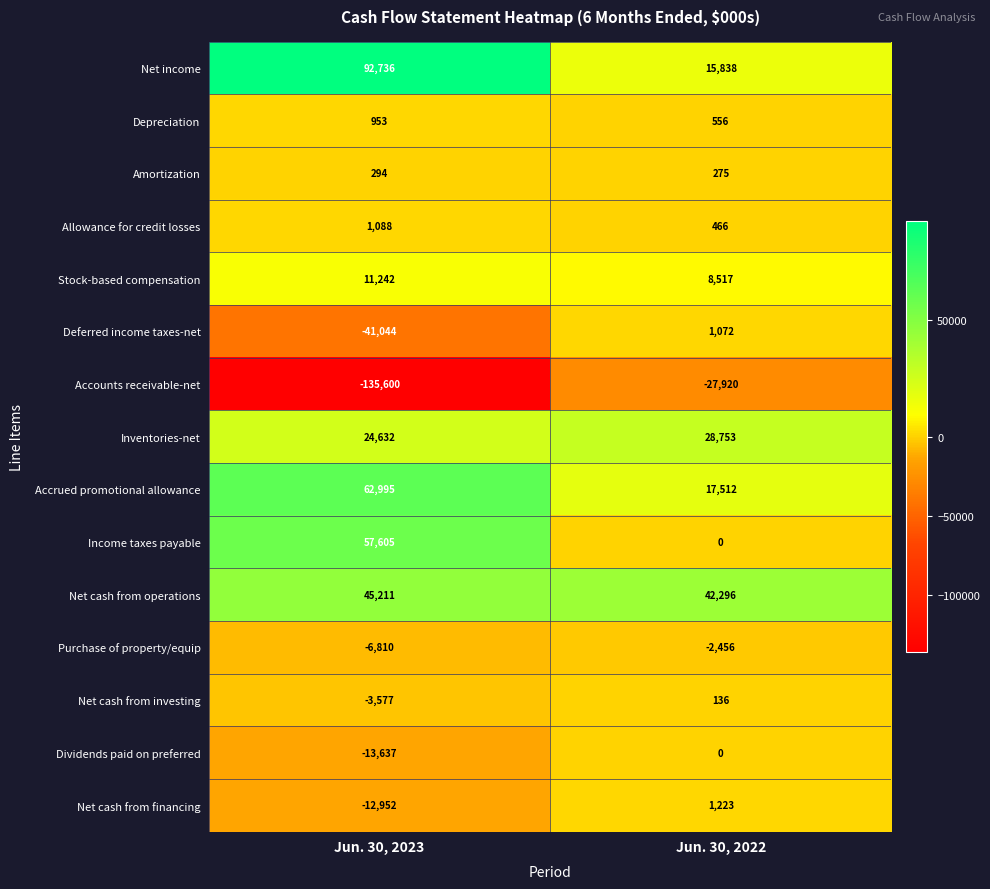

At Jun. 30, 2023, list the series in order from largest to smallest.

Net income, Accrued promotional allowance, Income taxes payable, Net cash from operations, Inventories-net, Stock-based compensation, Allowance for credit losses, Depreciation, Amortization, Net cash from investing, Purchase of property/equip, Net cash from financing, Dividends paid on preferred, Deferred income taxes-net, Accounts receivable-net